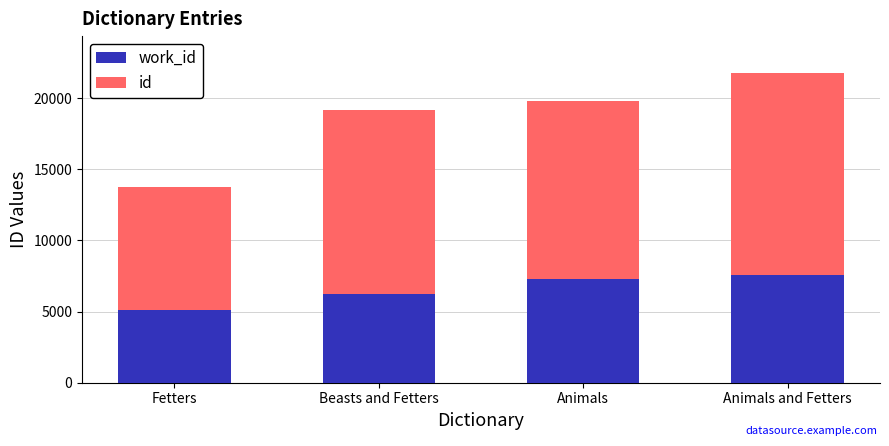

At which category is the sum across all series the highest?

Animals and Fetters